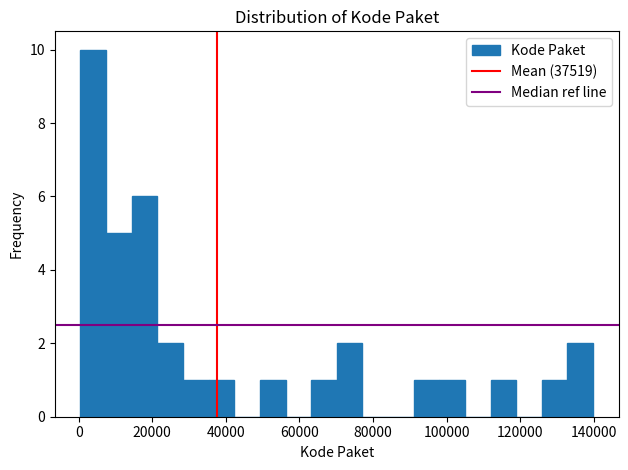

Read against the x-axis, roughly where is the centre of the tallest bar?

4000